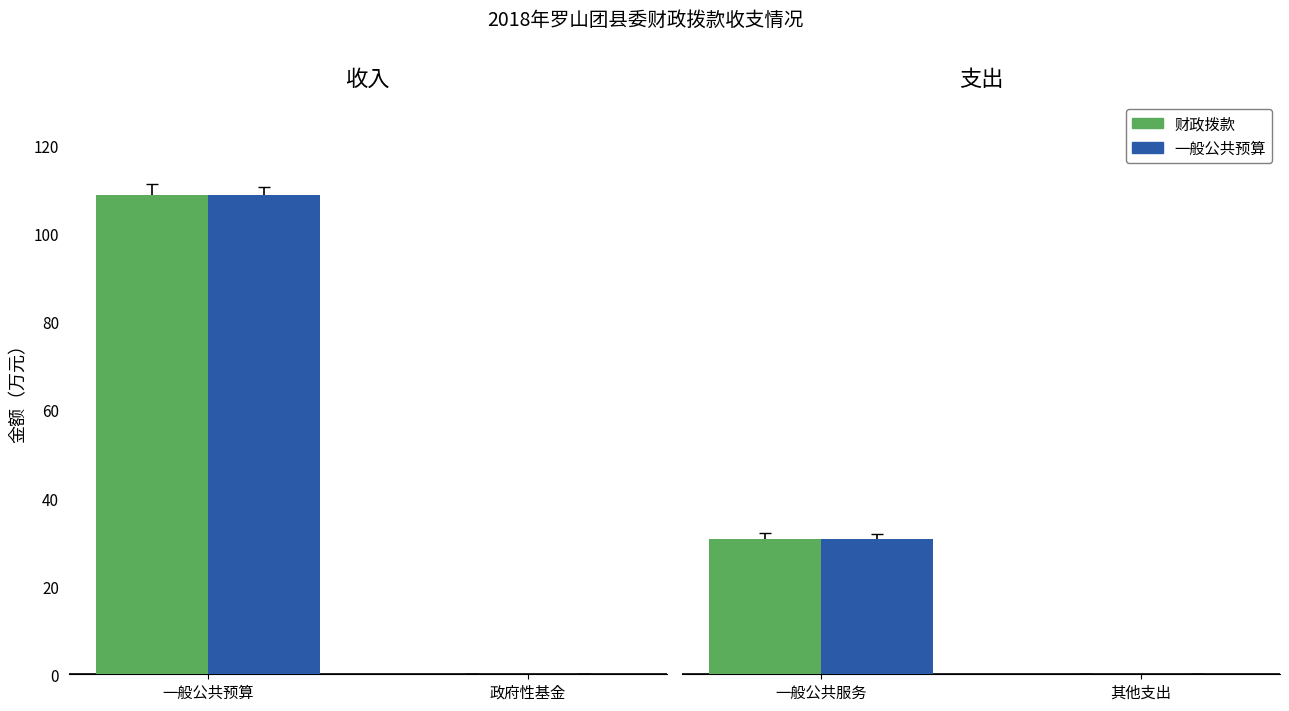

The value of 财政拨款 at 一般公共预算 is 174.1. True or false?

False